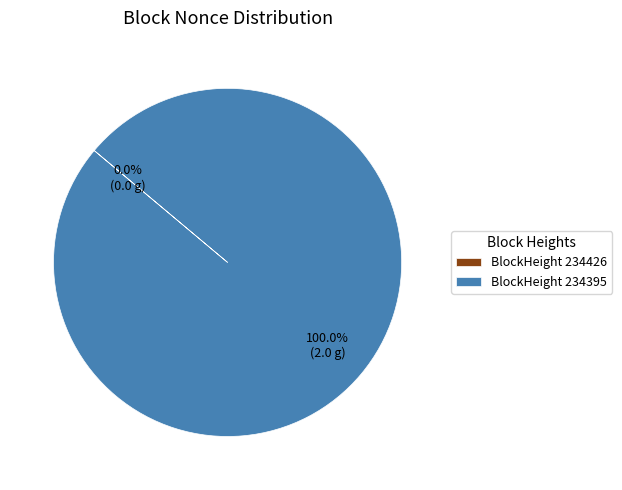

Which slice represents more than half of the pie?

BlockHeight 234395